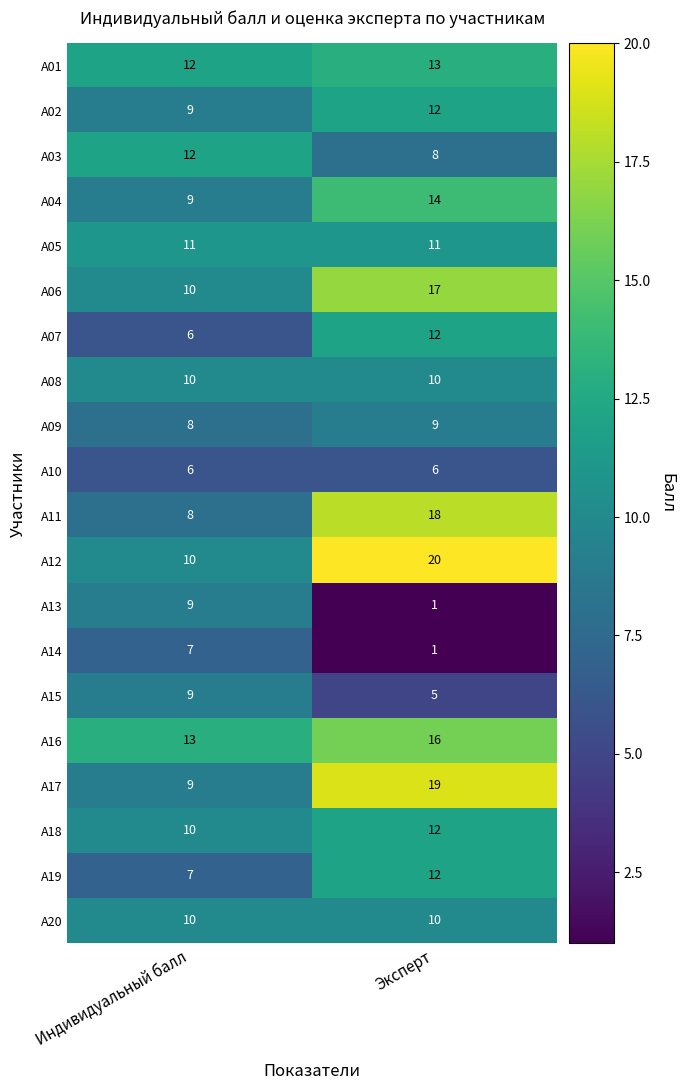

What value does the A10 series have at Эксперт?

6